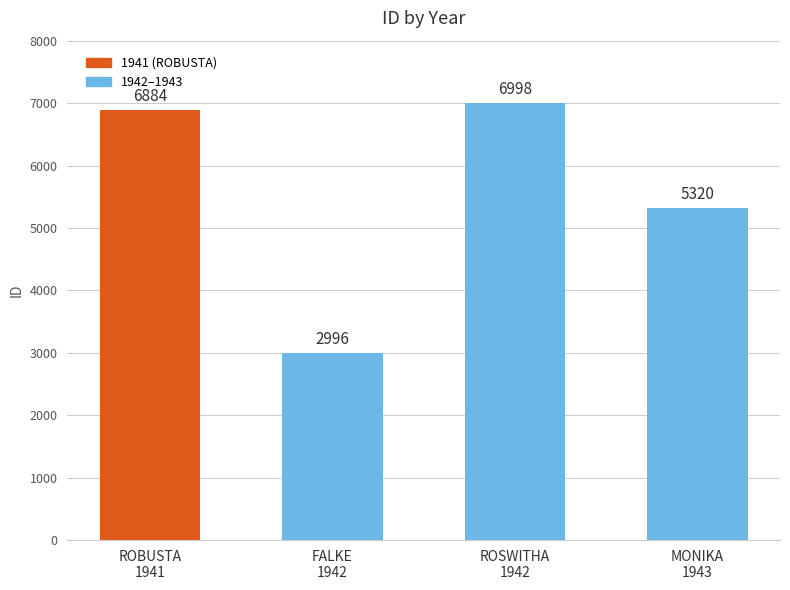

What is the change in value from ROBUSTA
1941 to ROSWITHA
1942?

+114